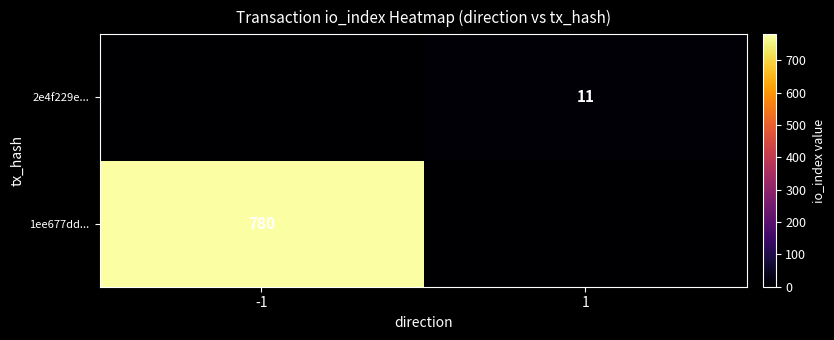

Count the number of categories in the chart.

2